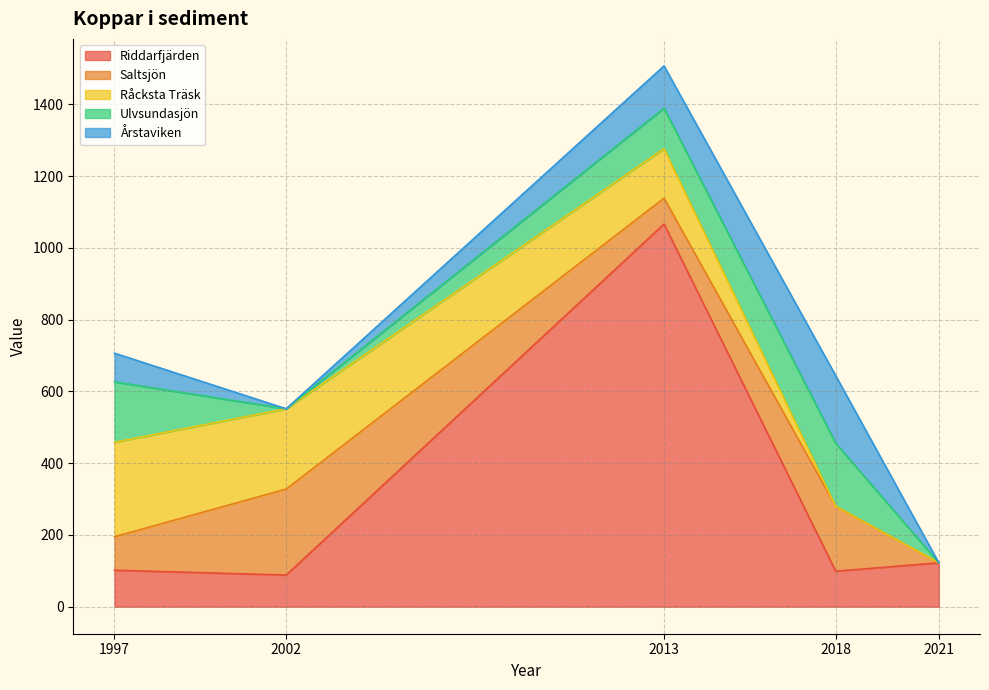

At which category is the sum across all series the highest?

2013